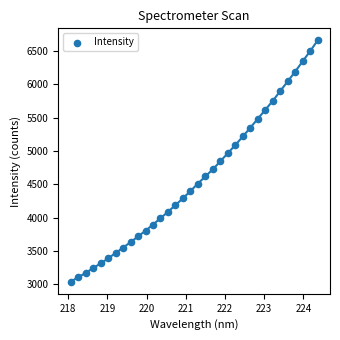

What is the range of Y values (max minus min)?

3616.2